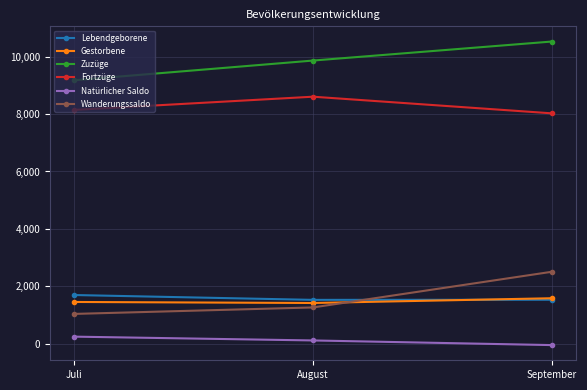

What is the minimum value for Gestorbene?

1415